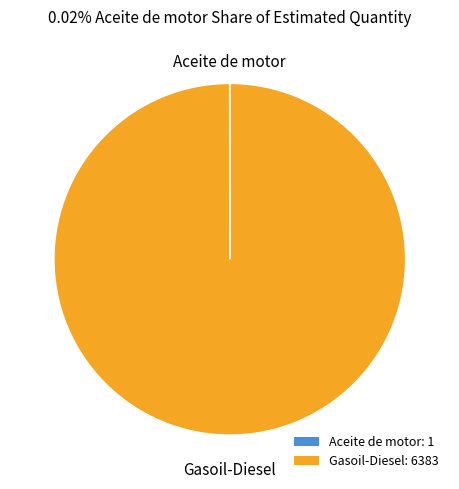

The Gasoil-Diesel: 6383 slice represents 85% of the pie. True or false?

False